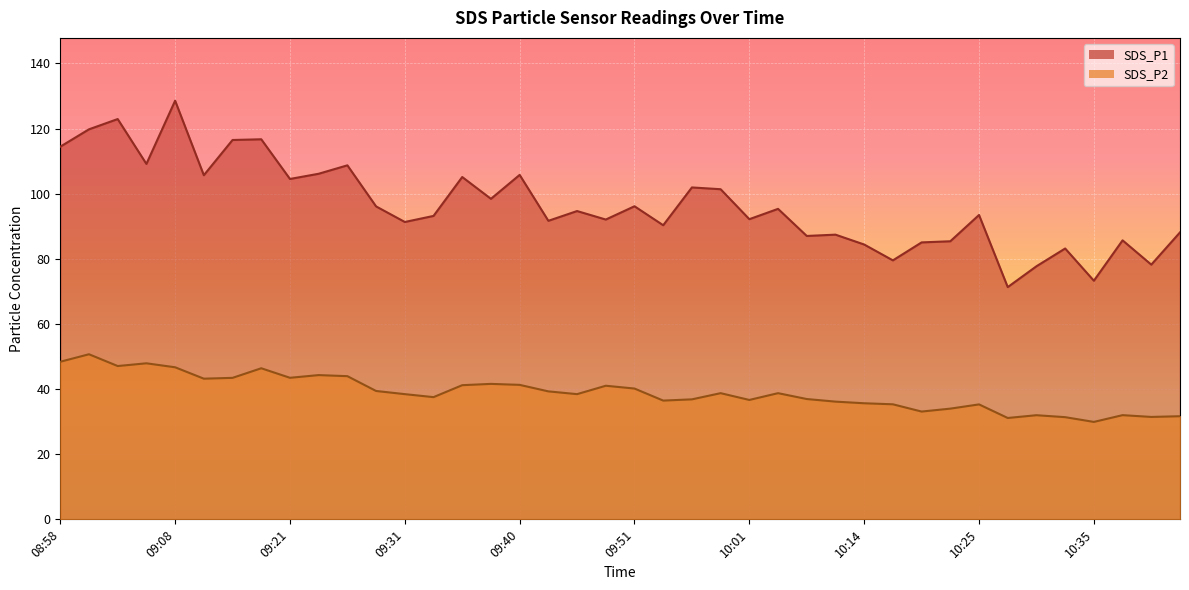

How many series are shown in this chart?

2